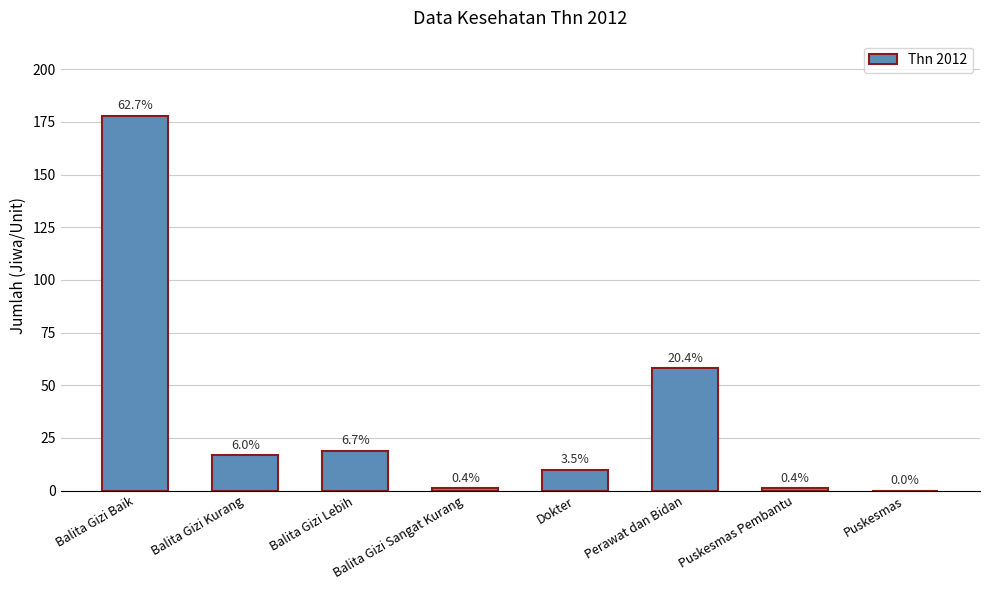

Between Balita Gizi Baik and Puskesmas, which is larger?

Balita Gizi Baik